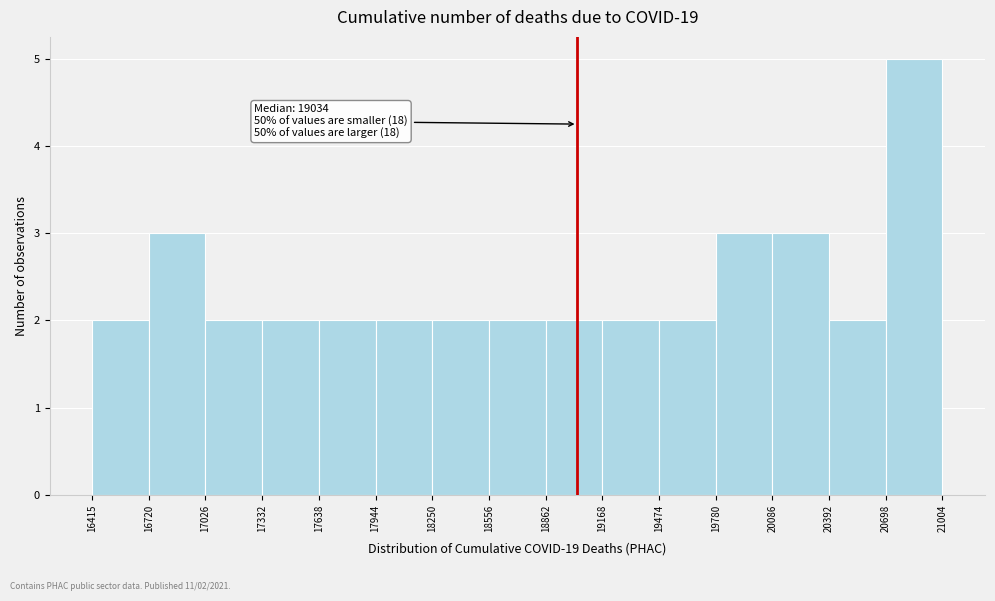

Which range on the x-axis has the tallest bar?

20698 to 21004